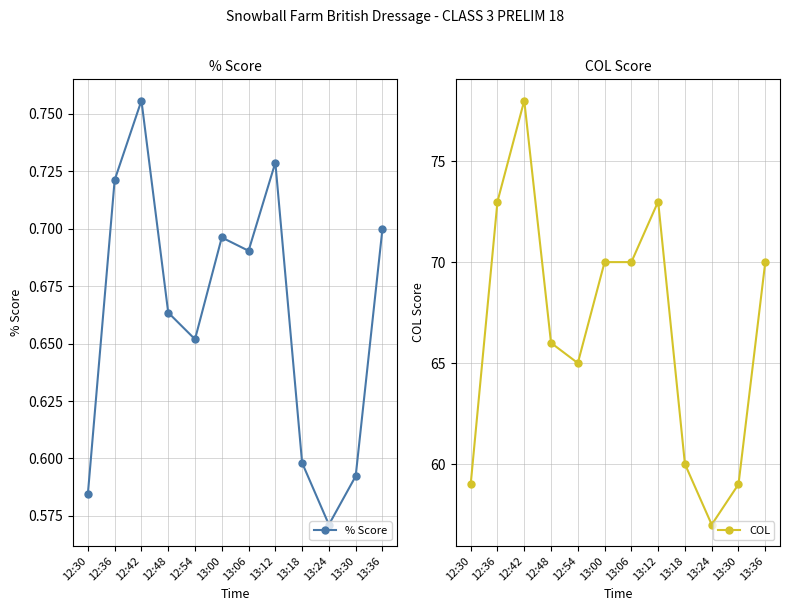

At how many categories does at least one series exceed 46?

12